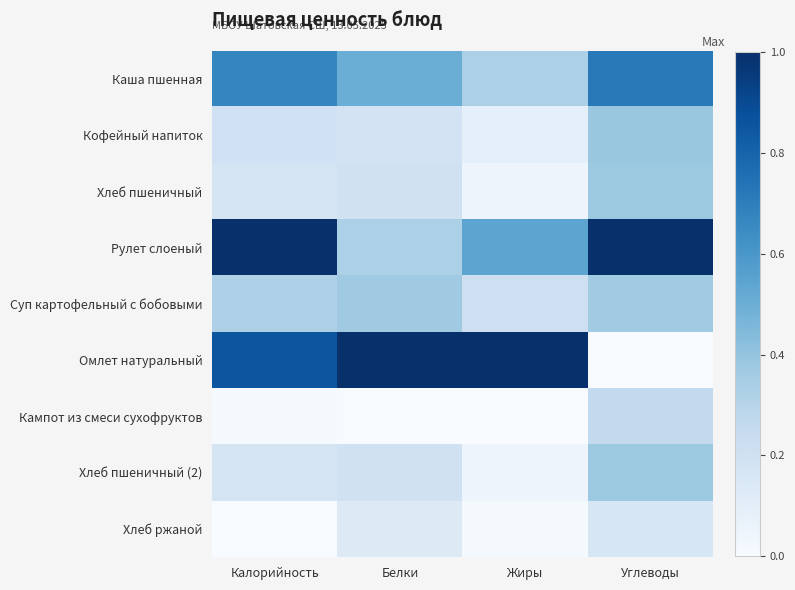

Which series has the largest range (max minus min)?

Омлет натуральный